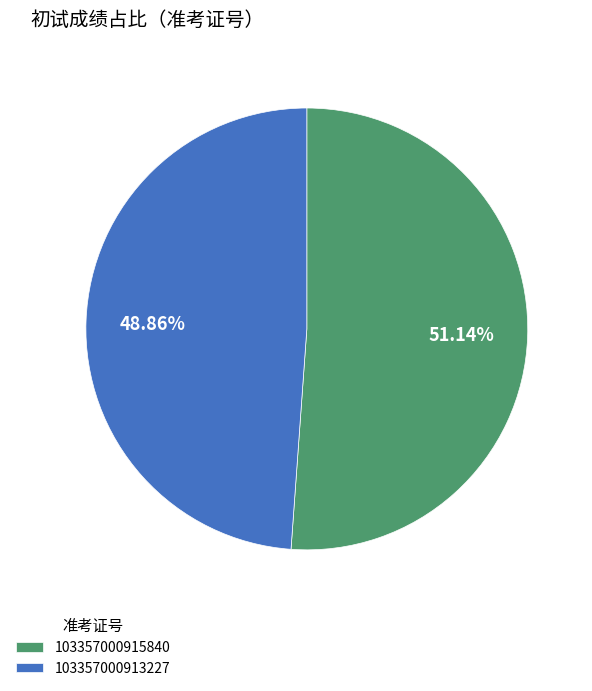

Does 103357000915840 account for over 50% of the chart?

Yes